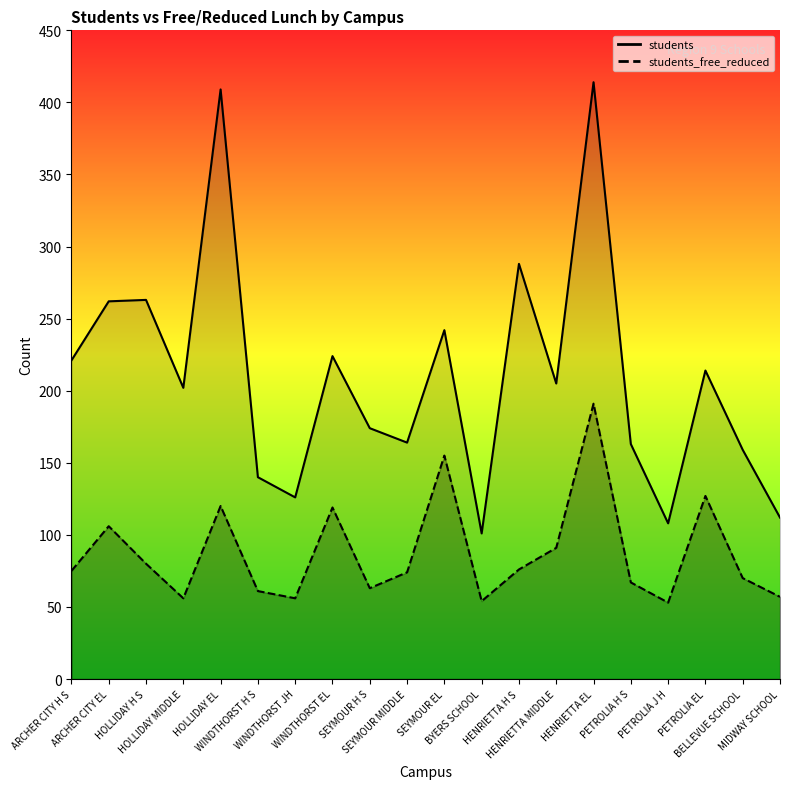

How many interior local peaks does the students series have?

7